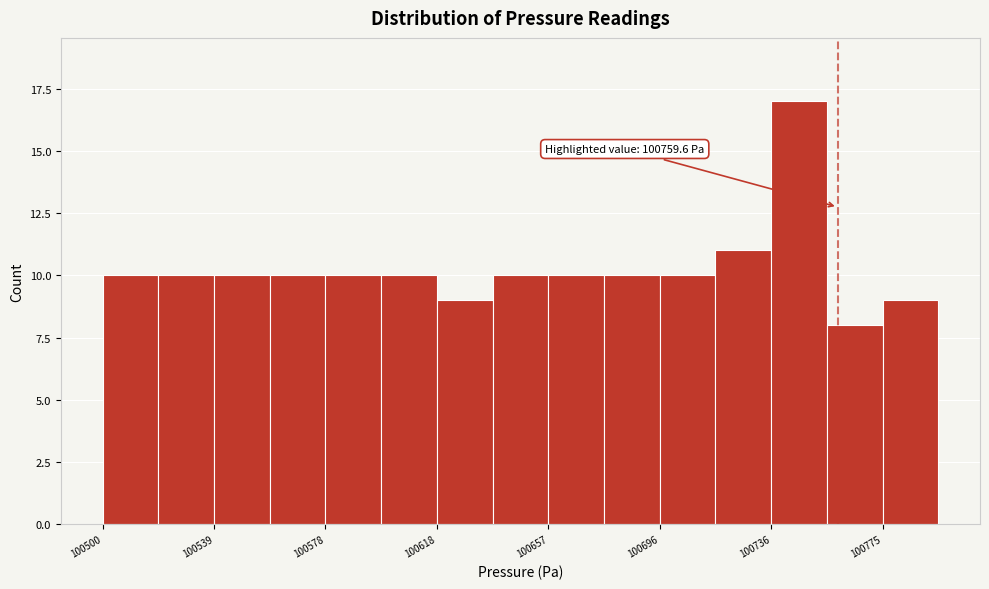

Read against the x-axis, roughly where is the centre of the tallest bar?

100745